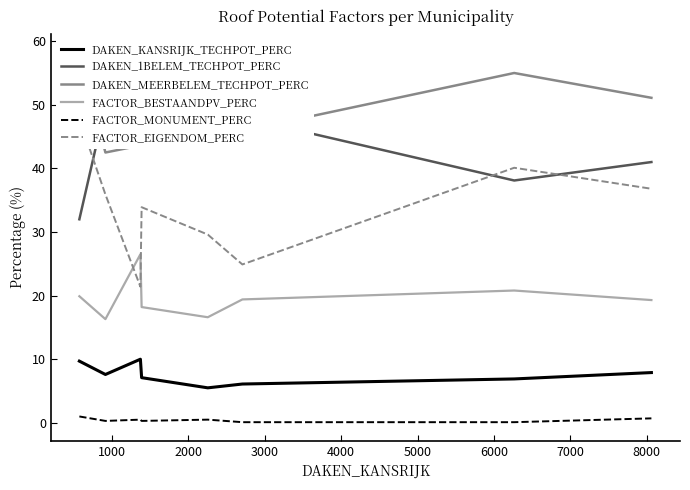

Reading left to right, transcribe all the data shown in this chart.

DAKEN_KANSRIJK_TECHPOT_PERC: 9.7	7.6	10.0	7.1	5.5	6.1	6.9	7.9
DAKEN_1BELEM_TECHPOT_PERC: 32.0	49.9	46.4	44.7	50.8	48.0	38.1	41.0
DAKEN_MEERBELEM_TECHPOT_PERC: 58.3	42.5	43.6	48.2	43.8	45.9	55.0	51.1
FACTOR_BESTAANDPV_PERC: 19.9	16.3	26.5	18.2	16.6	19.4	20.8	19.3
FACTOR_MONUMENT_PERC: 1.0	0.3	0.5	0.3	0.5	0.1	0.1	0.7
FACTOR_EIGENDOM_PERC: 47.8	35.9	21.4	33.9	29.6	24.9	40.1	36.8